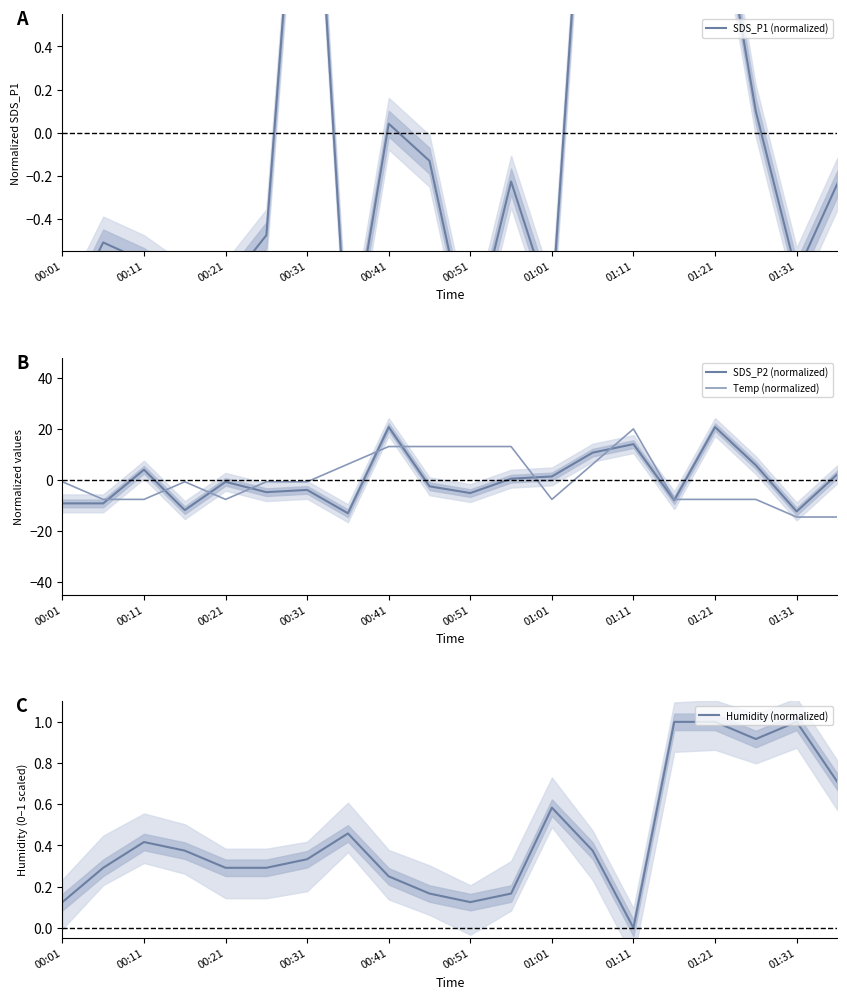

Which series has the largest total across all categories?

Humidity (normalized)